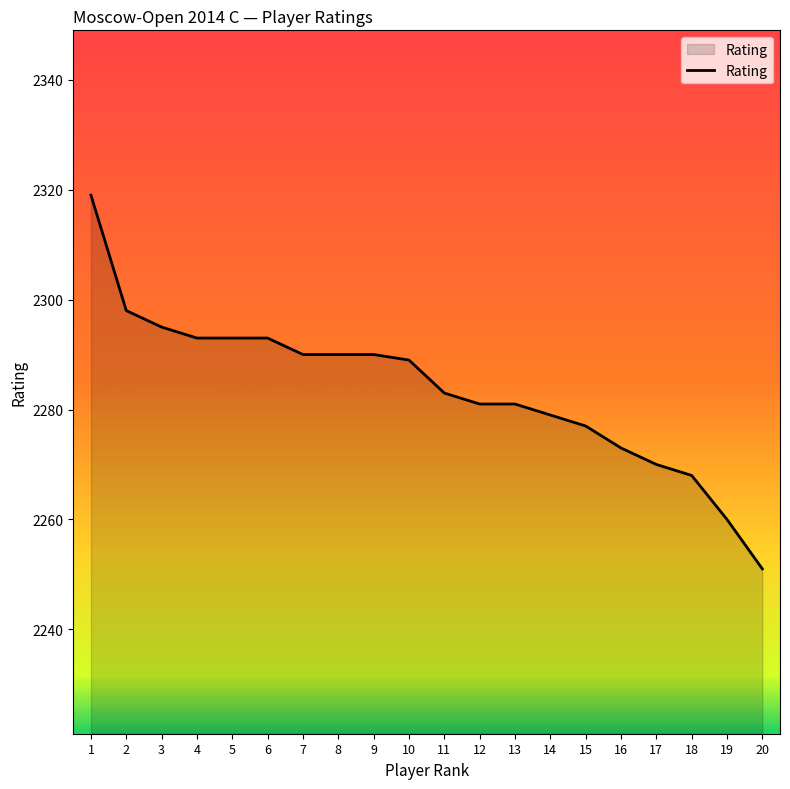

What value does the data have at 11, to the nearest 5?

2285